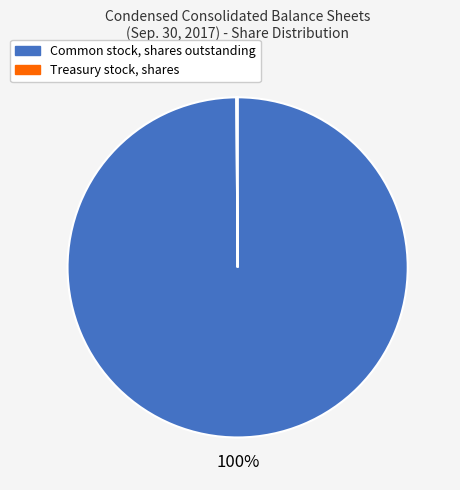

To the nearest percent, what is the difference between the largest and smallest slice percentages?

100%